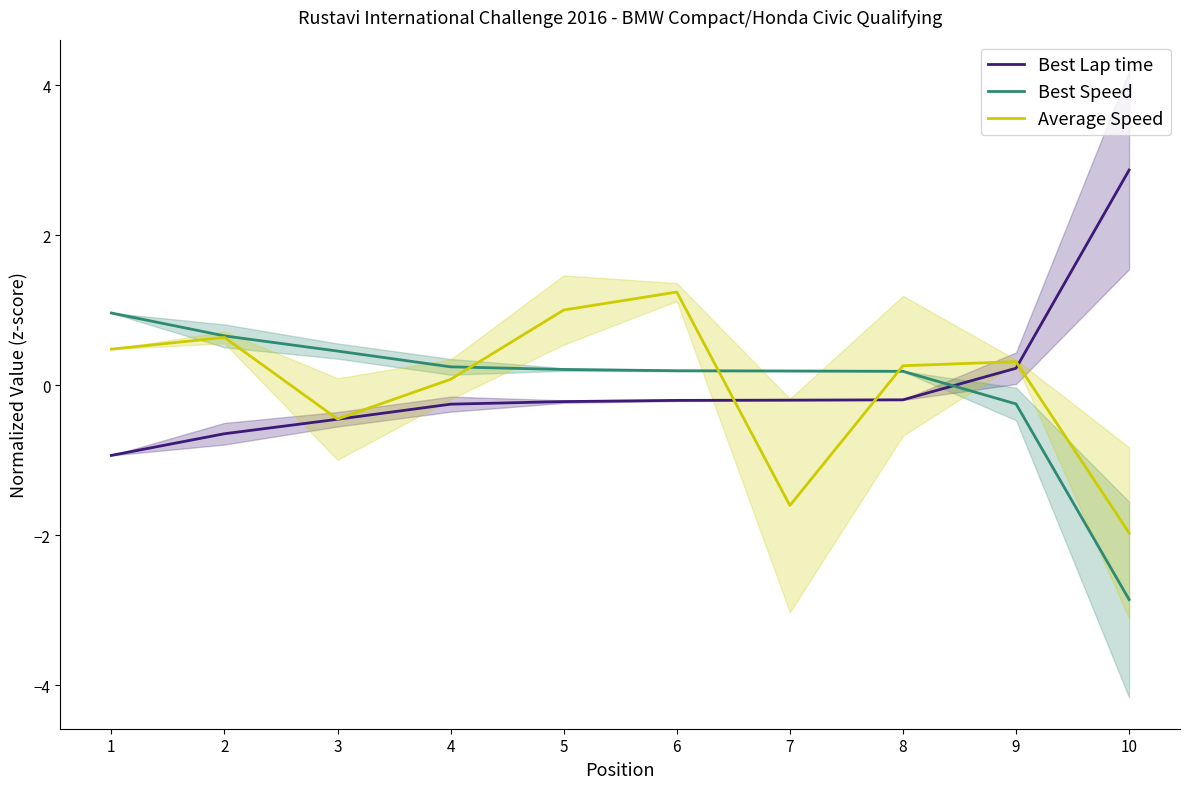

At which category is the sum across all series the highest?

6